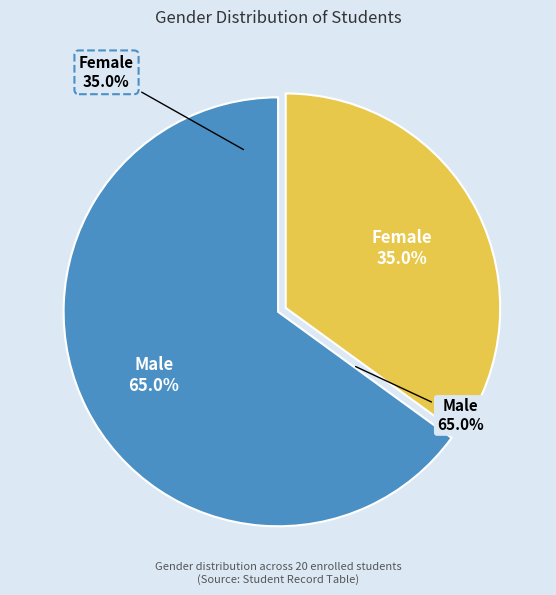

Is there a majority slice in this chart?

Yes